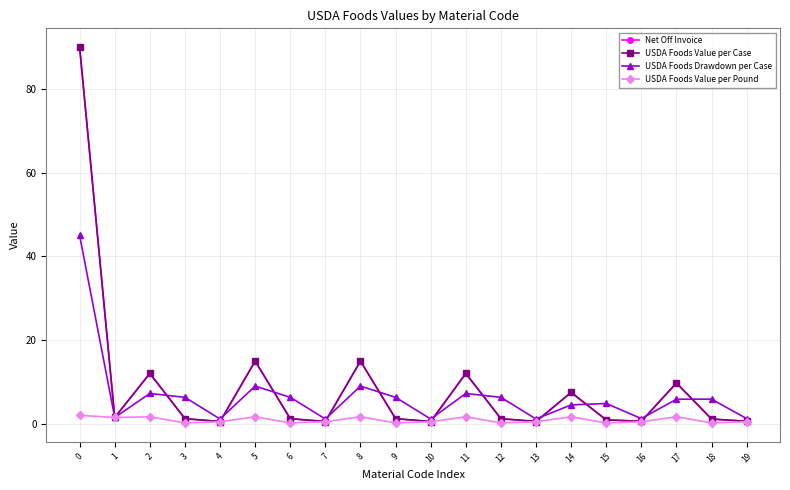

Between 2 and 15, which series saw the biggest shift?

Net Off Invoice